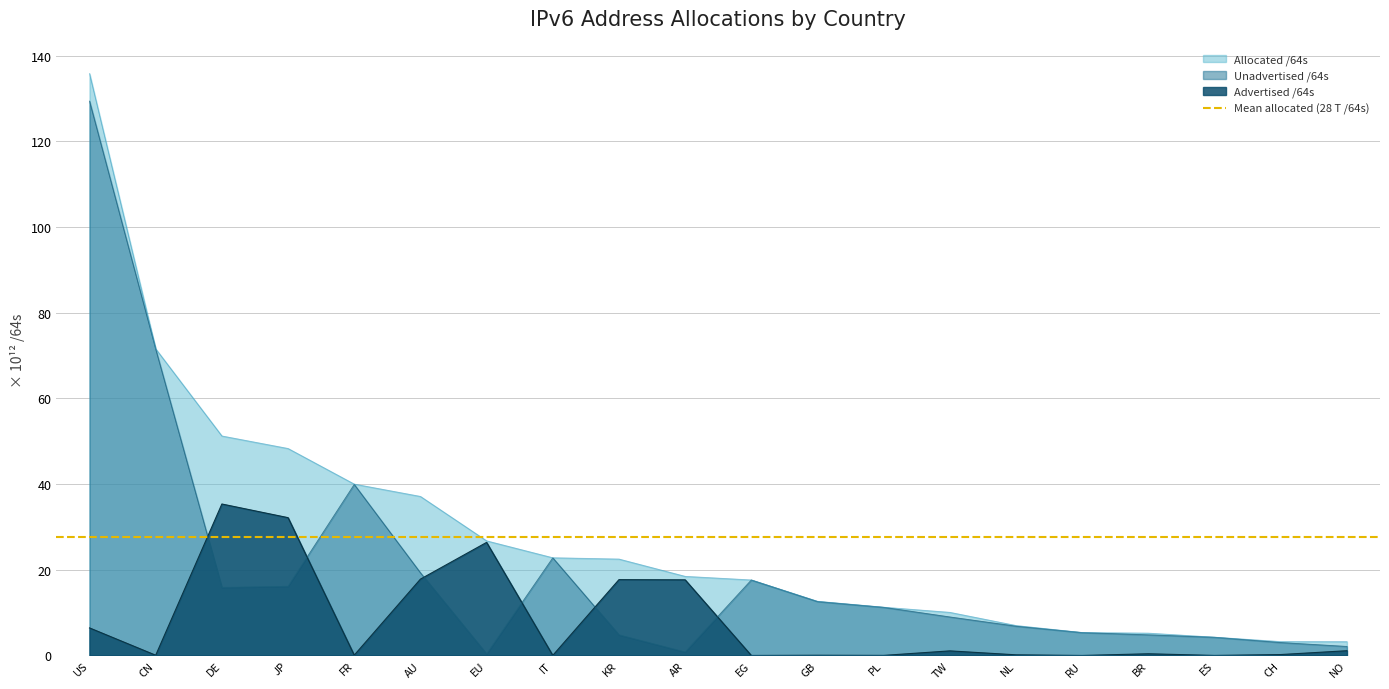

True or false: Advertised /64s and Allocated /64s intersect in this chart.

False